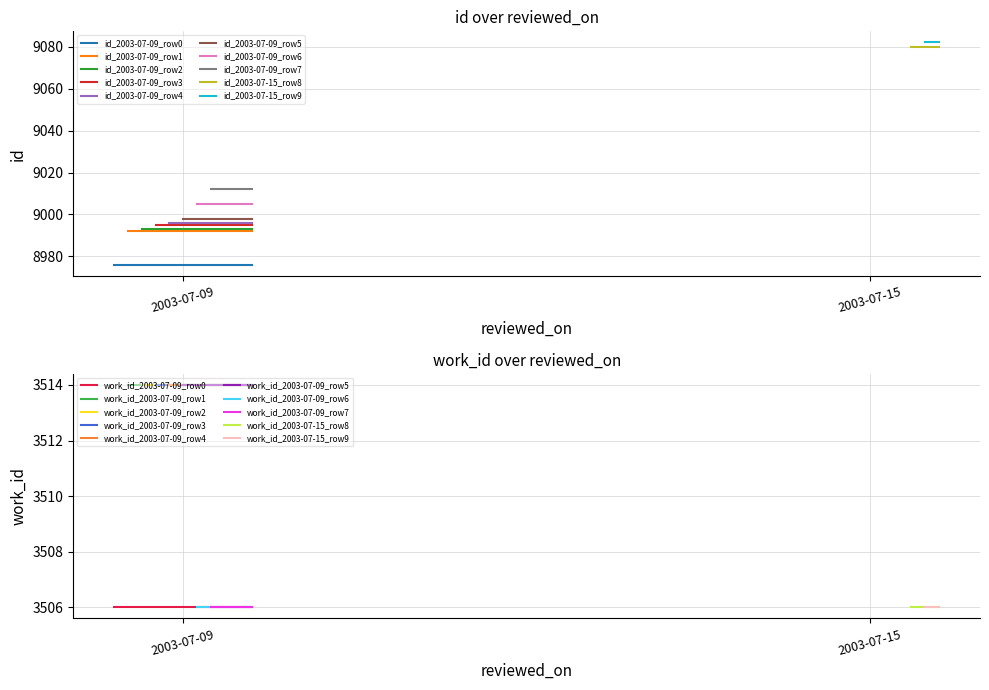

What is the difference between the highest and lowest values at 2003-07-15?

5574